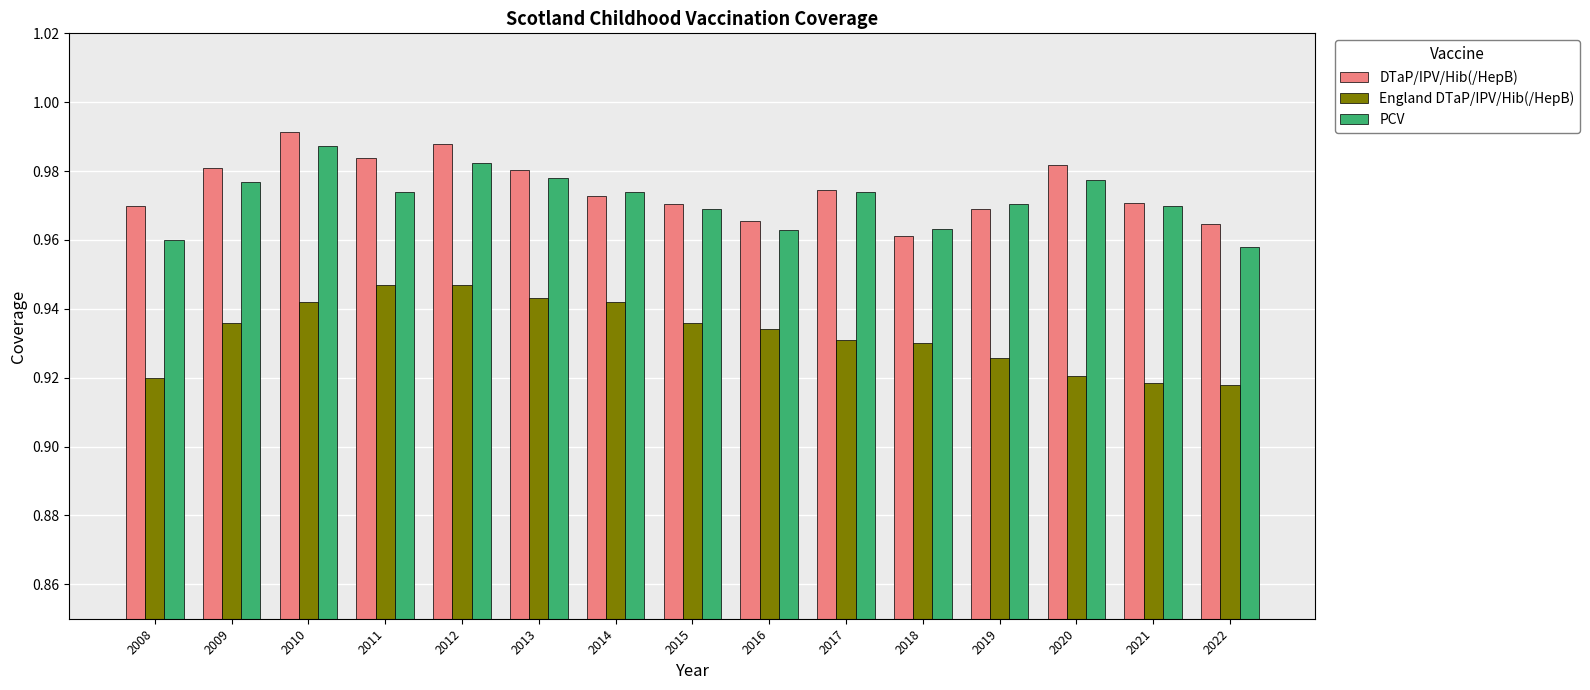

Is it true that England DTaP/IPV/Hib(/HepB) equals 1.6 at 2008?

False